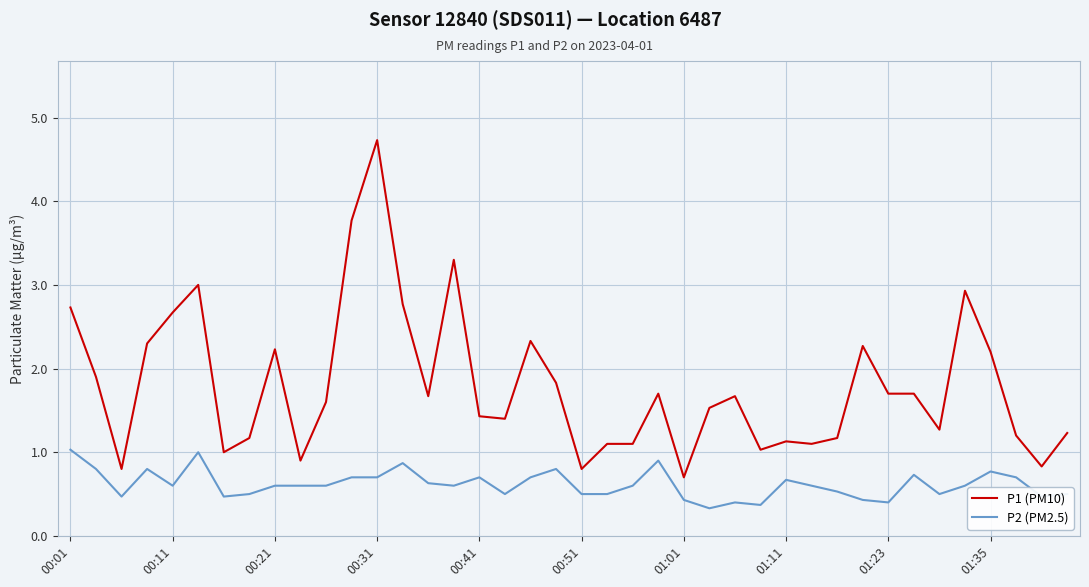

True or false: P2 (PM2.5) and P1 (PM10) cross at least once.

False